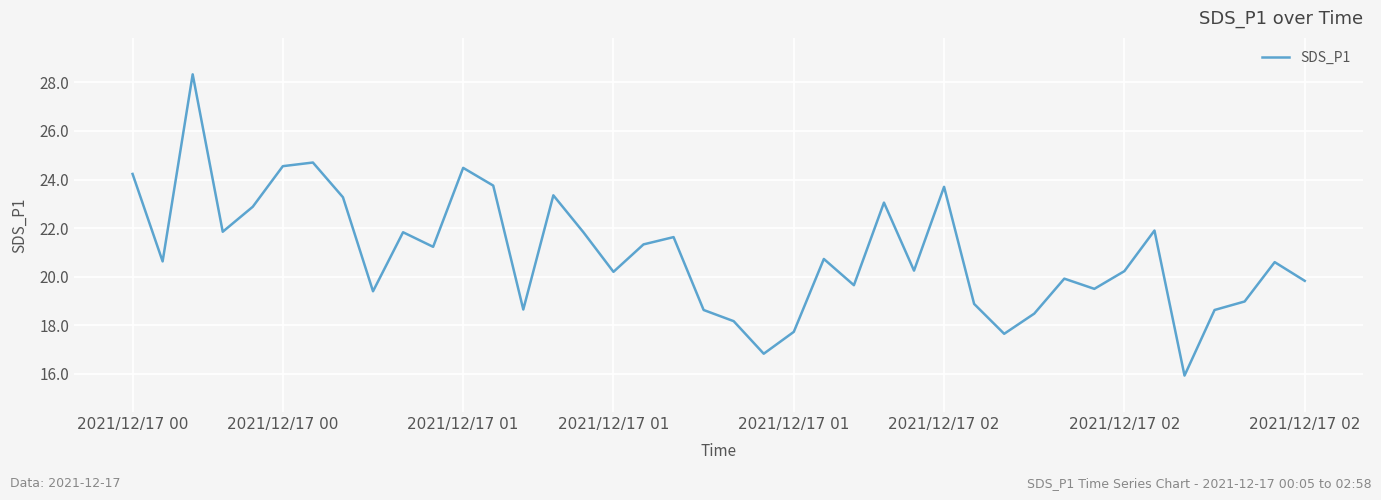

What is the minimum value shown in the chart?

15.9